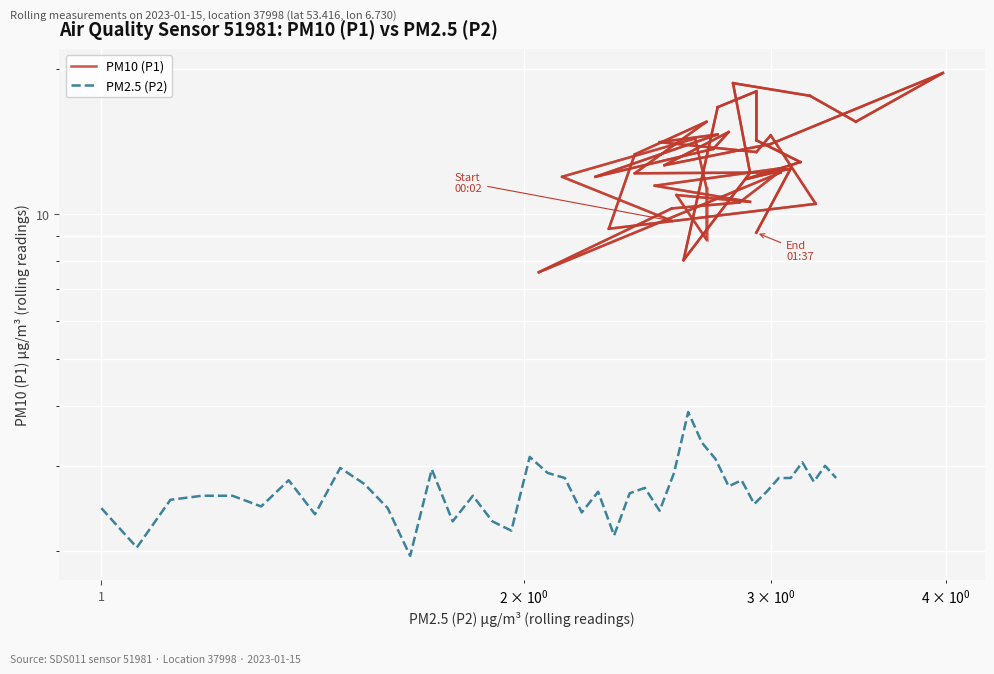

How many values in the PM10 (P1) series are below 12?

16